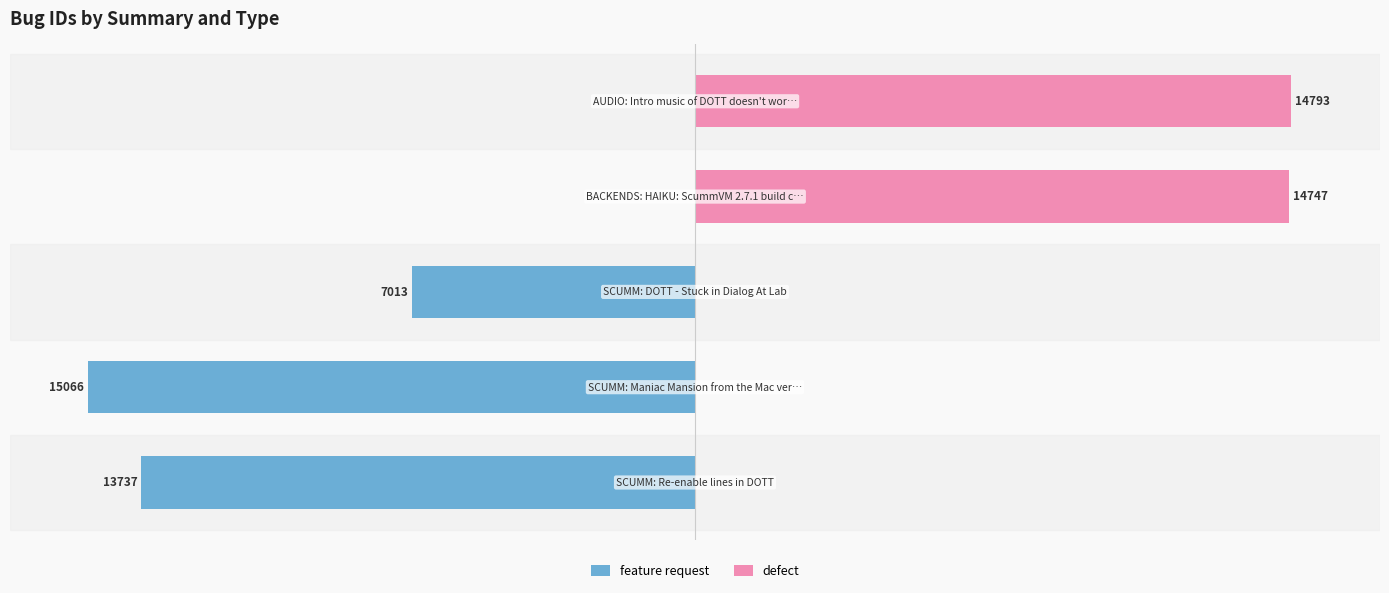

What are all the series names shown in the legend?

feature request, defect